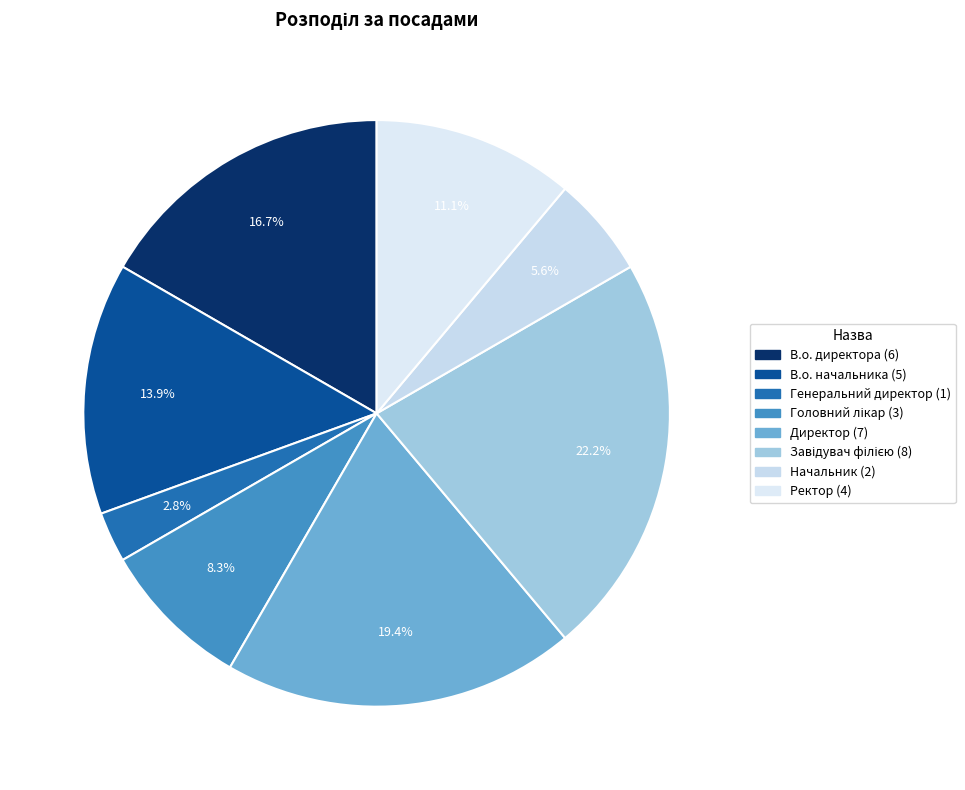

How many slices are in this pie chart?

8